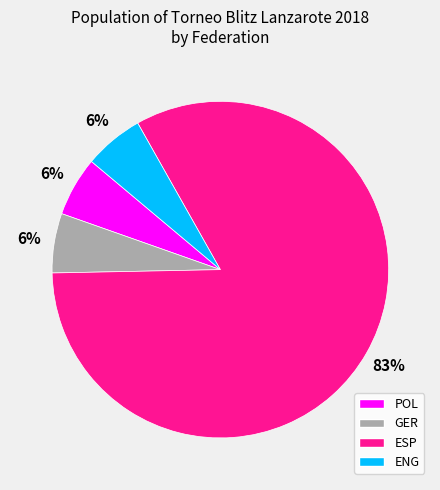

Between ENG and ESP, which is larger?

ESP